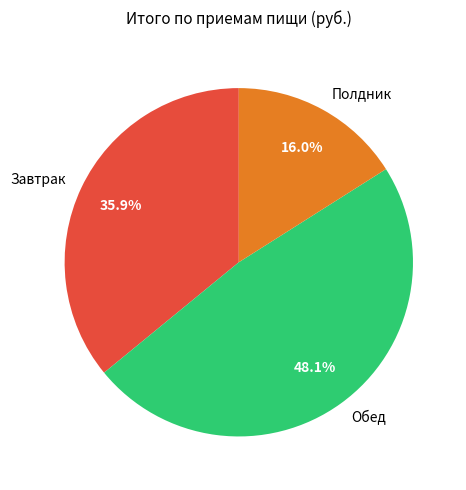

To the nearest percent, what portion does Завтрак represent?

36%